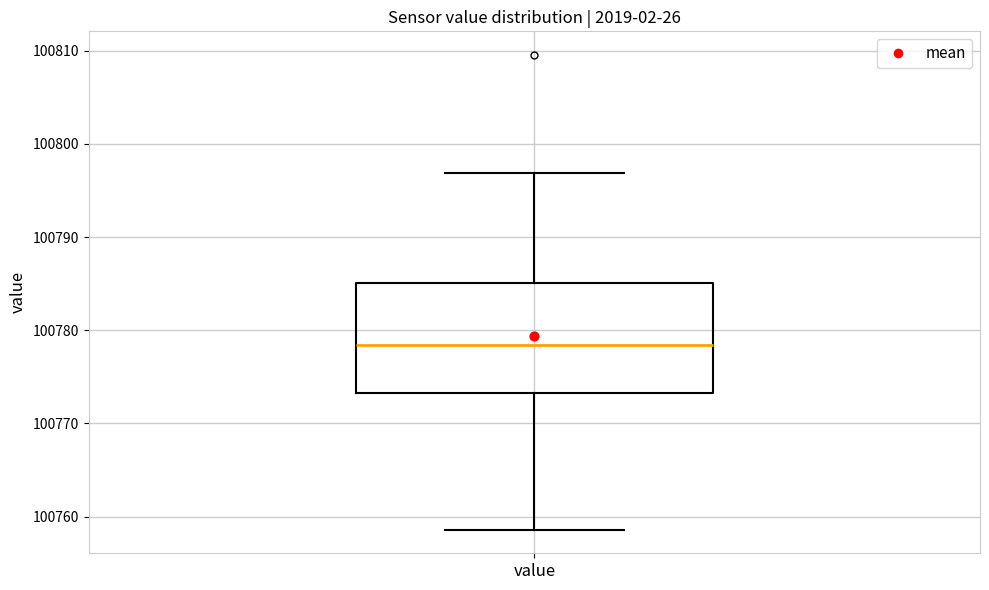

Transcribe this box plot: give where the median line is, the range the box spans, and where the two whiskers end, as read against the y-axis. The values are not printed on the chart, so give them approximately, as read against the axis.

median 100778, box 100773 to 100785, whiskers 100759 to 100797